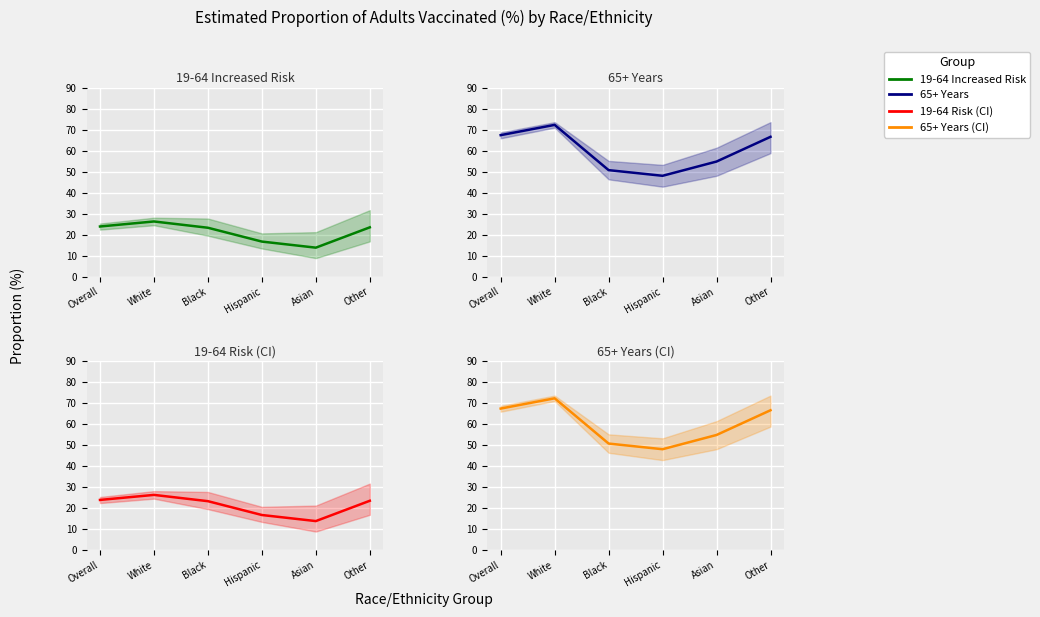

What value does the 19-64 Increased Risk series have at Overall?

23.9